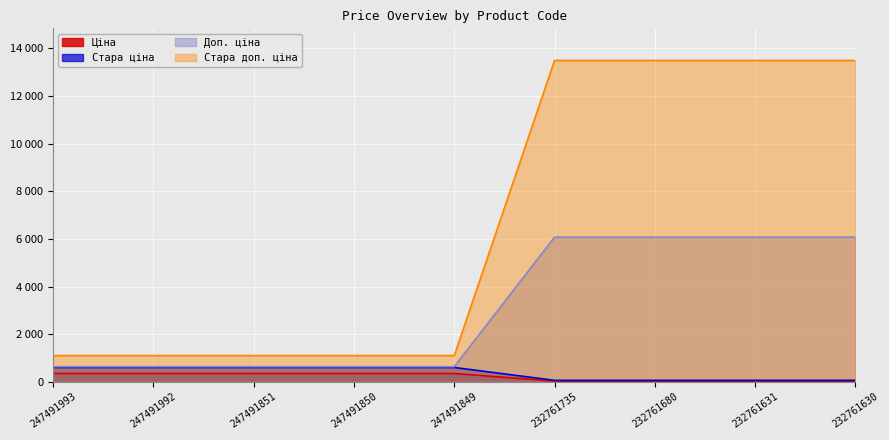

Between 247491851 and 247491849, which series saw the biggest shift?

Ціна